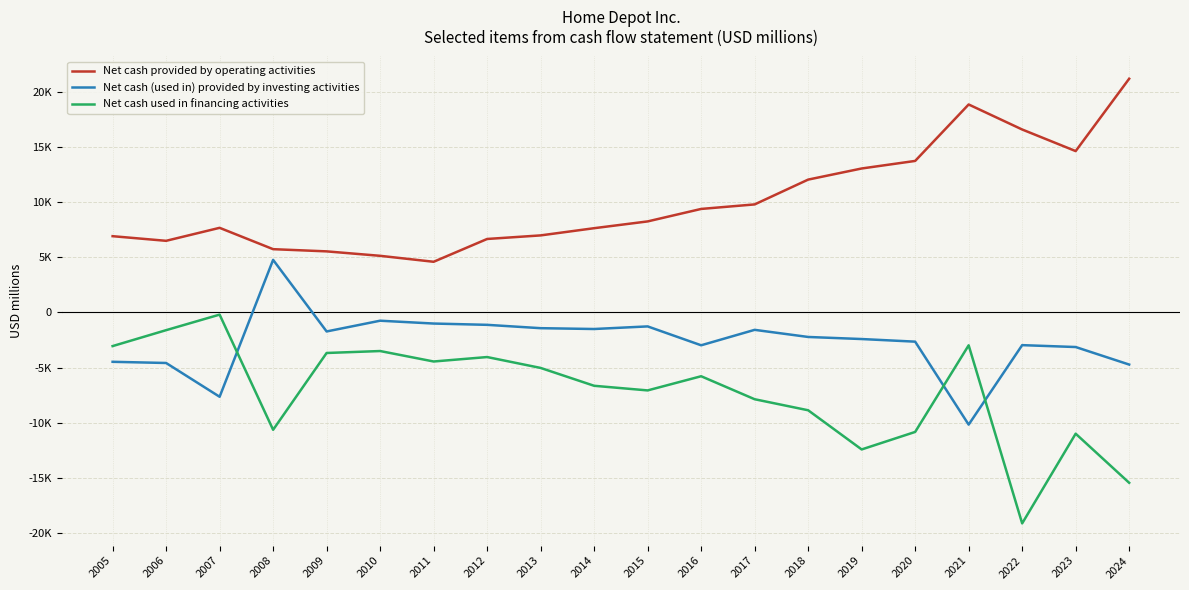

Does the chart display data point markers on the line(s)?

No